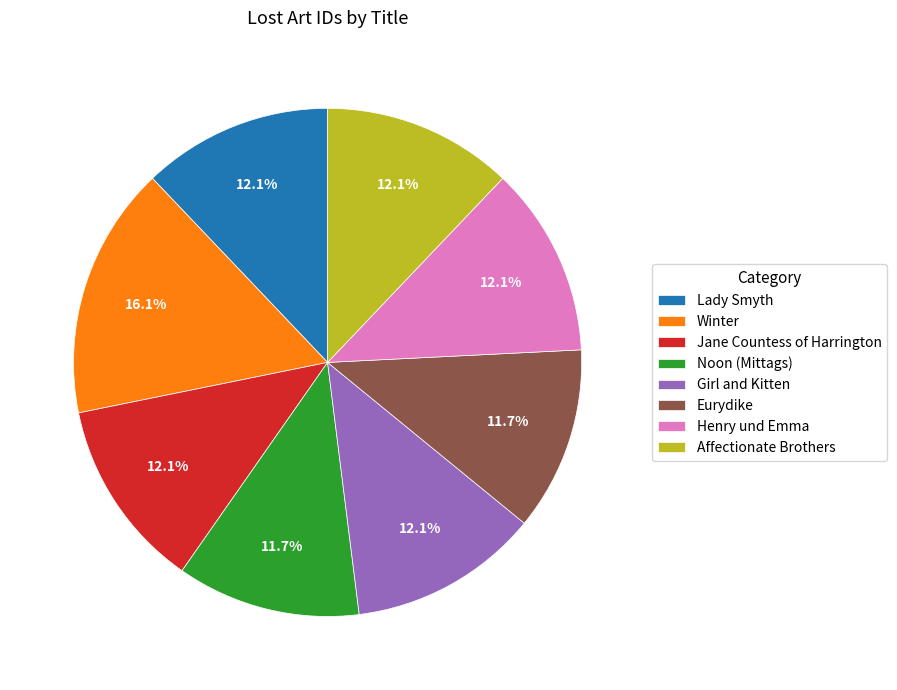

To the nearest percent, what is the average slice percentage?

12%